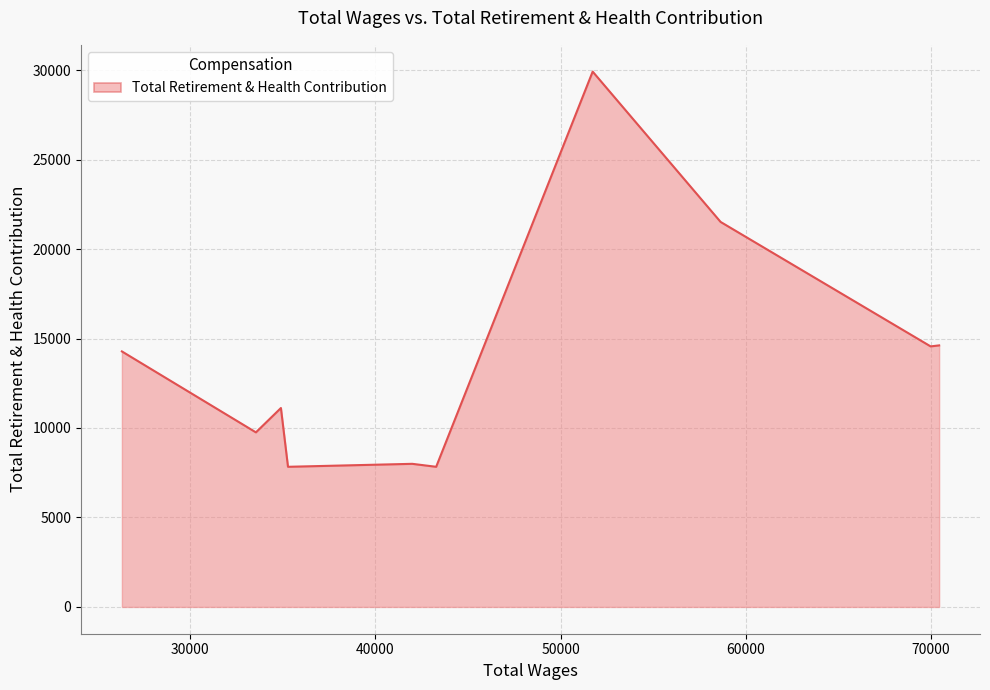

What is the smallest value displayed?

7832